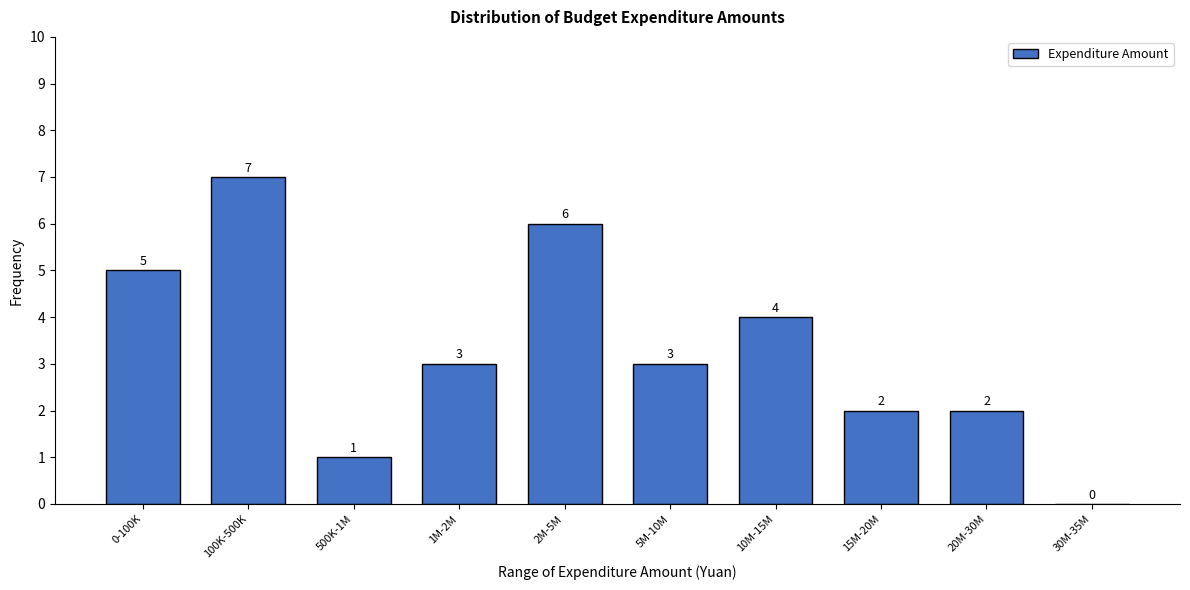

Reading left to right, what are all the values shown in this chart?

0-100K=5	100K-500K=7	500K-1M=1	1M-2M=3	2M-5M=6	5M-10M=3	10M-15M=4	15M-20M=2	20M-30M=2	30M-35M=0